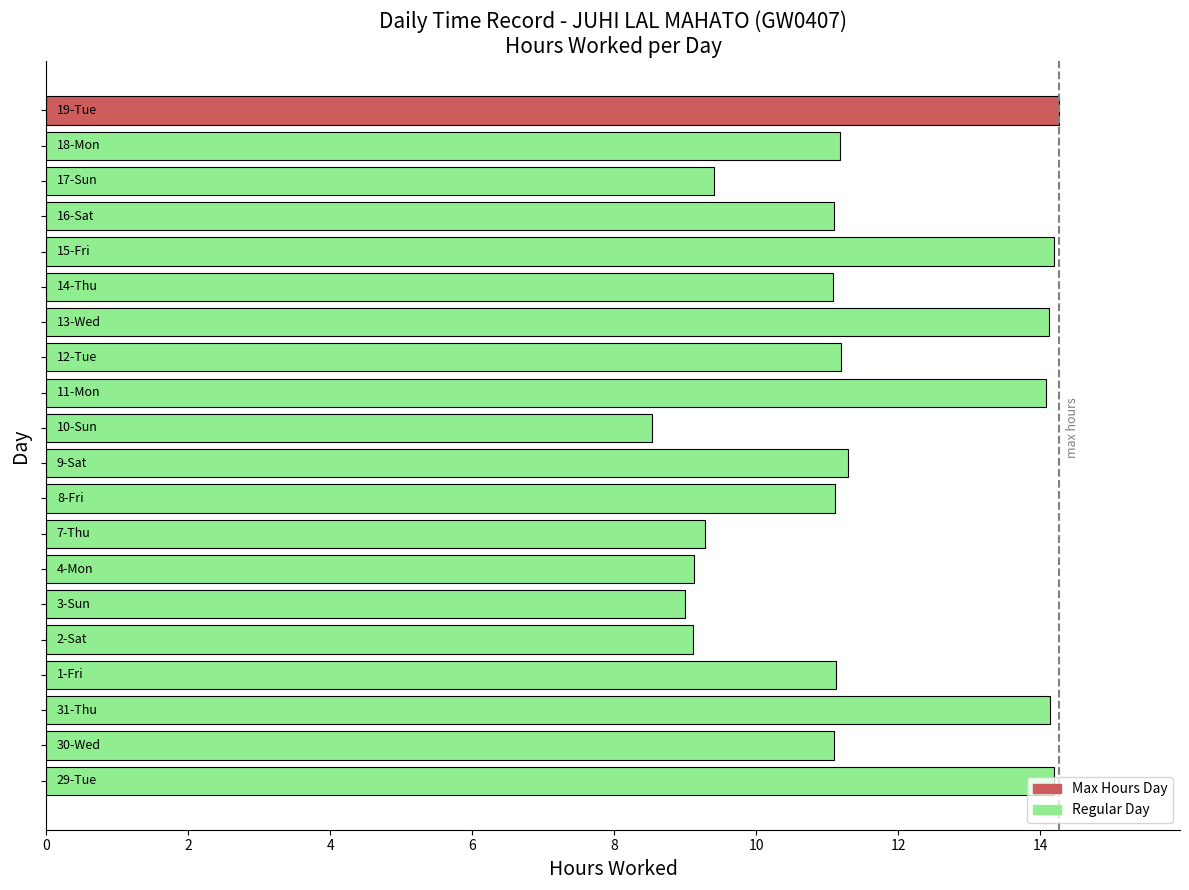

What is the greatest value displayed?

14.3